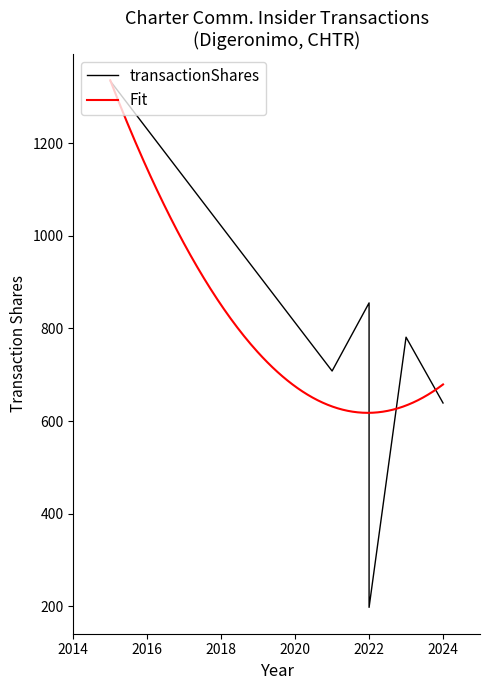

Where does the data first go above 781?

2015-04-28